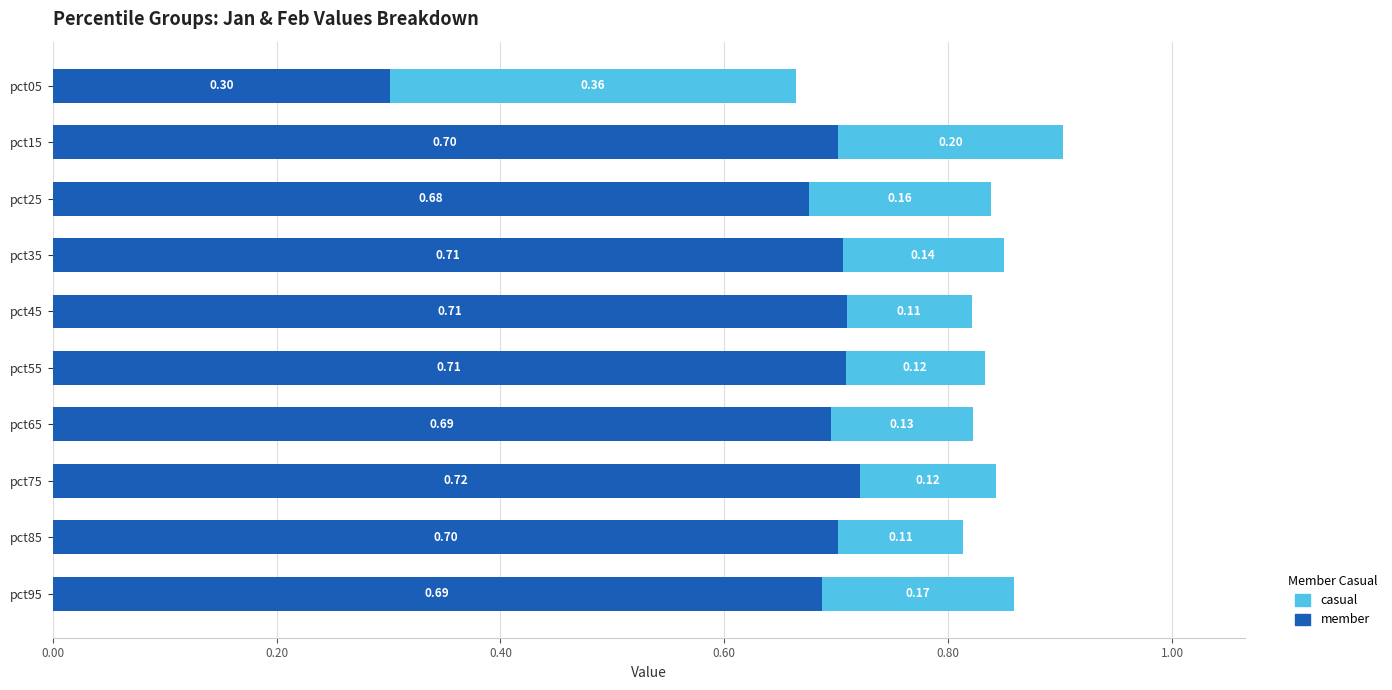

At which category is the sum across all series the highest?

pct15